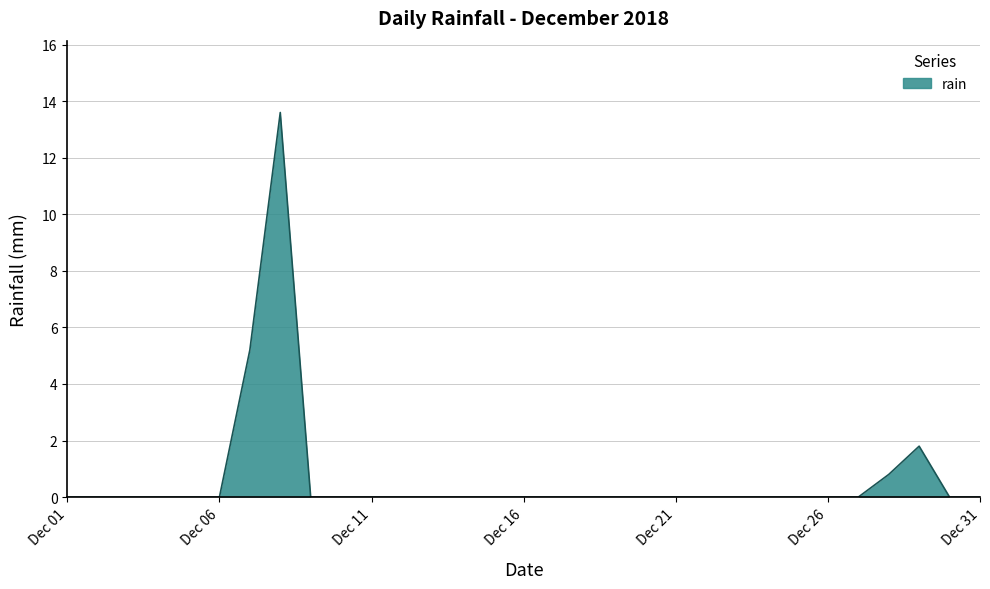

At which category does the data reach its first local peak?

2018-12-08